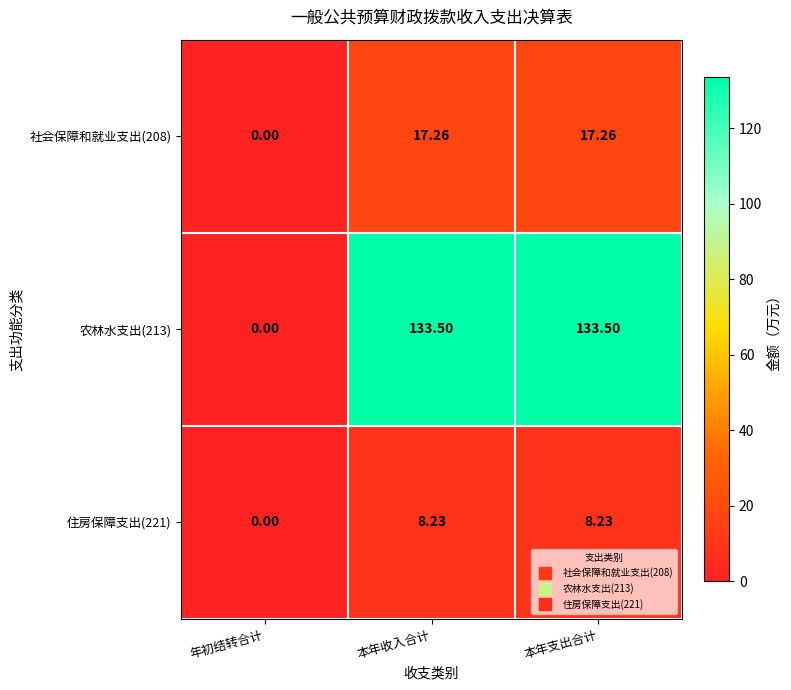

Where is 住房保障支出(221) nearest to the value 4?

年初结转合计